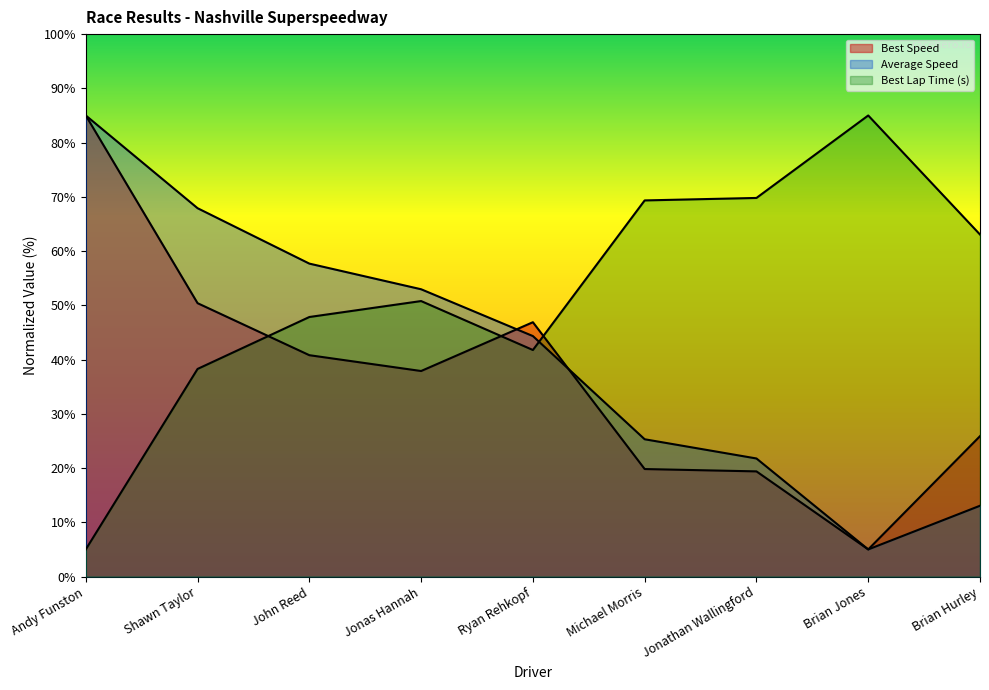

Is the value of Best Speed at Shawn Taylor greater than the value of Average Speed at John Reed?

No